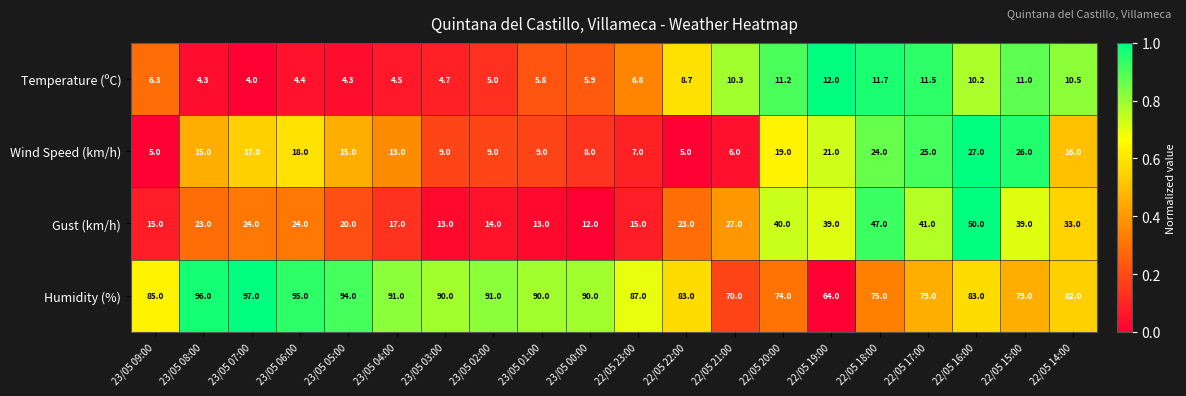

At which category is the sum across all series the highest?

22/05 16:00